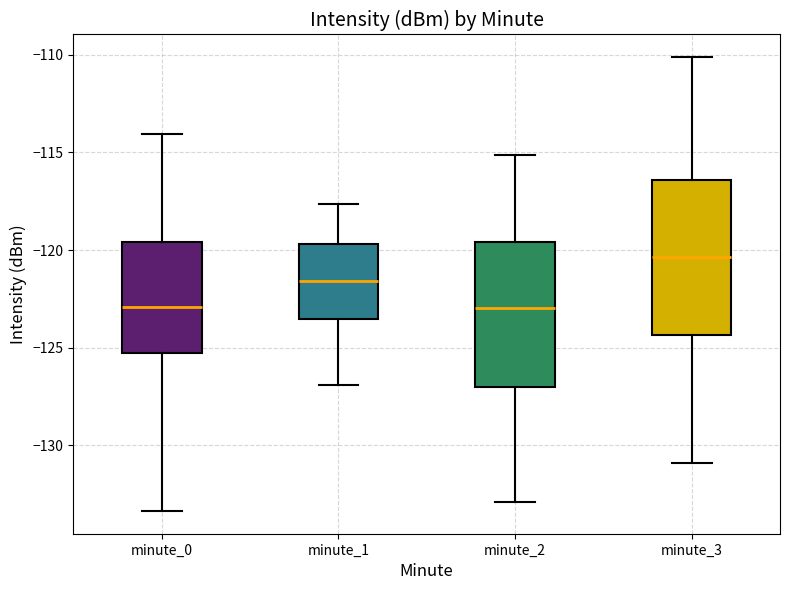

Reading left to right, transcribe this box plot: for each box, give where its median line is, the range the box spans, and where its two whiskers end, as read against the y-axis. The values are not printed on the chart, so give them approximately, as read against the axis.

minute_0: median -123.0, box -125.5 to -119.5, whiskers -133.5 to -114.0
minute_1: median -121.5, box -123.5 to -119.5, whiskers -127.0 to -117.5
minute_2: median -123.0, box -127.0 to -119.5, whiskers -133.0 to -115.0
minute_3: median -120.5, box -124.5 to -116.5, whiskers -131.0 to -110.0